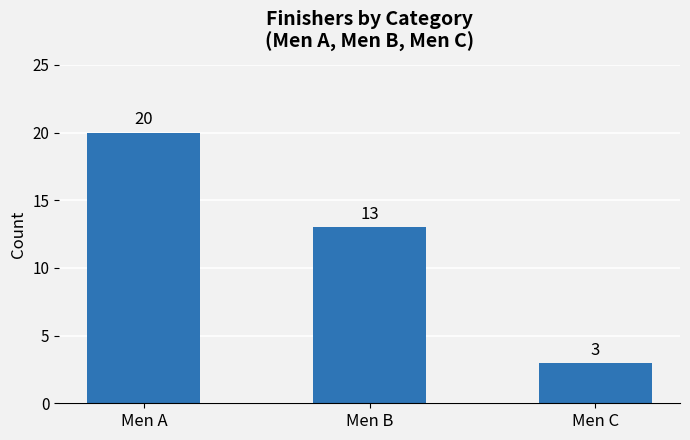

How many values are between 3 and 20?

3